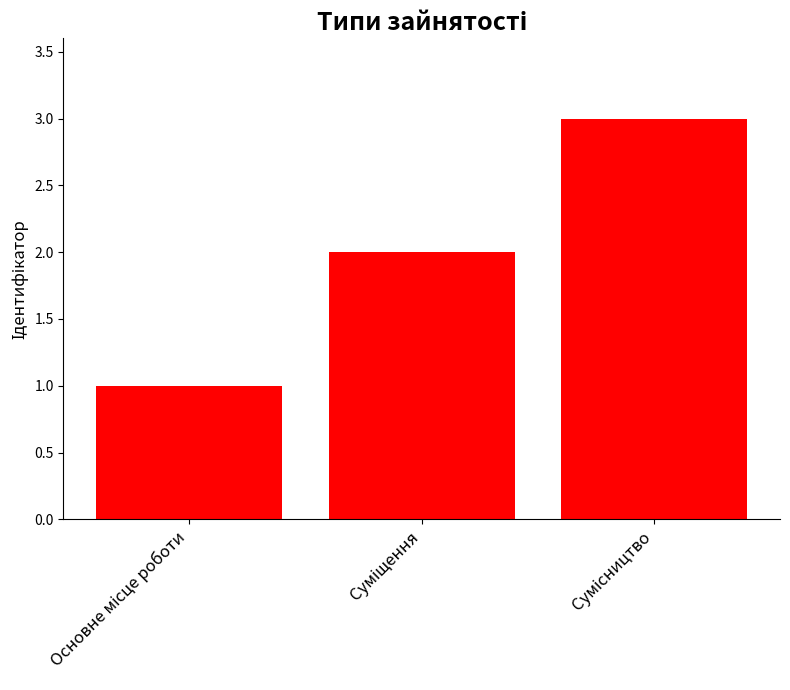

What is the greatest value displayed?

3